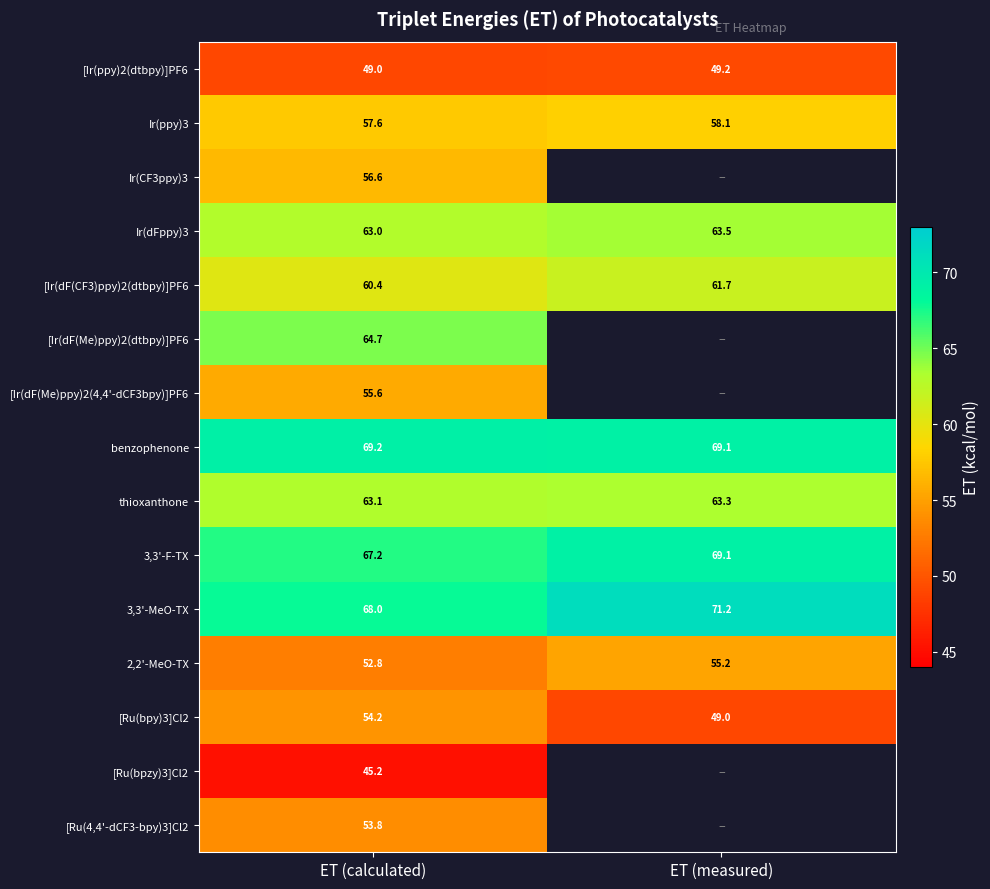

At how many categories does at least one series exceed 66?

2